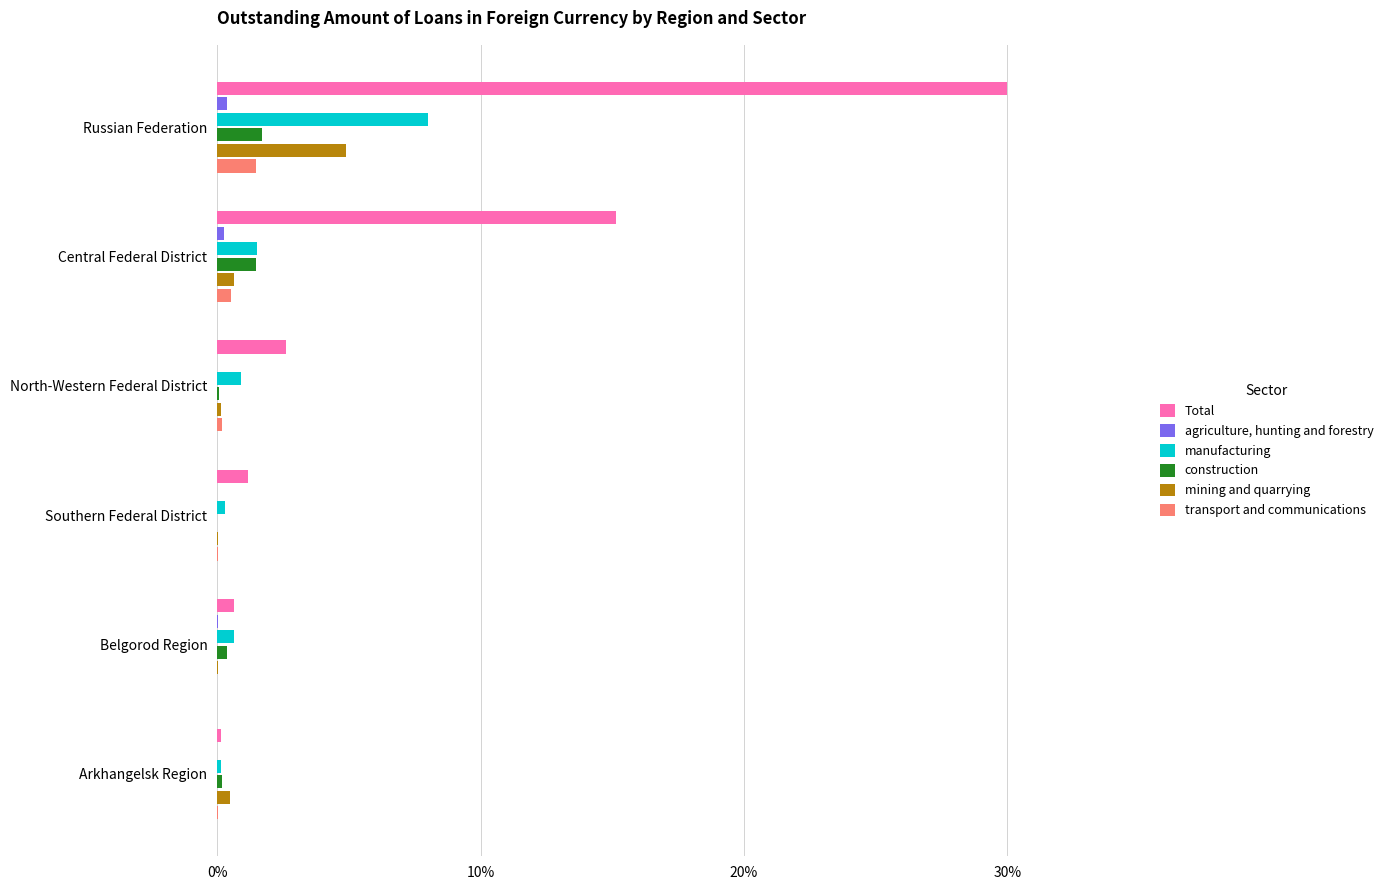

Which series has the largest total across all categories?

Total